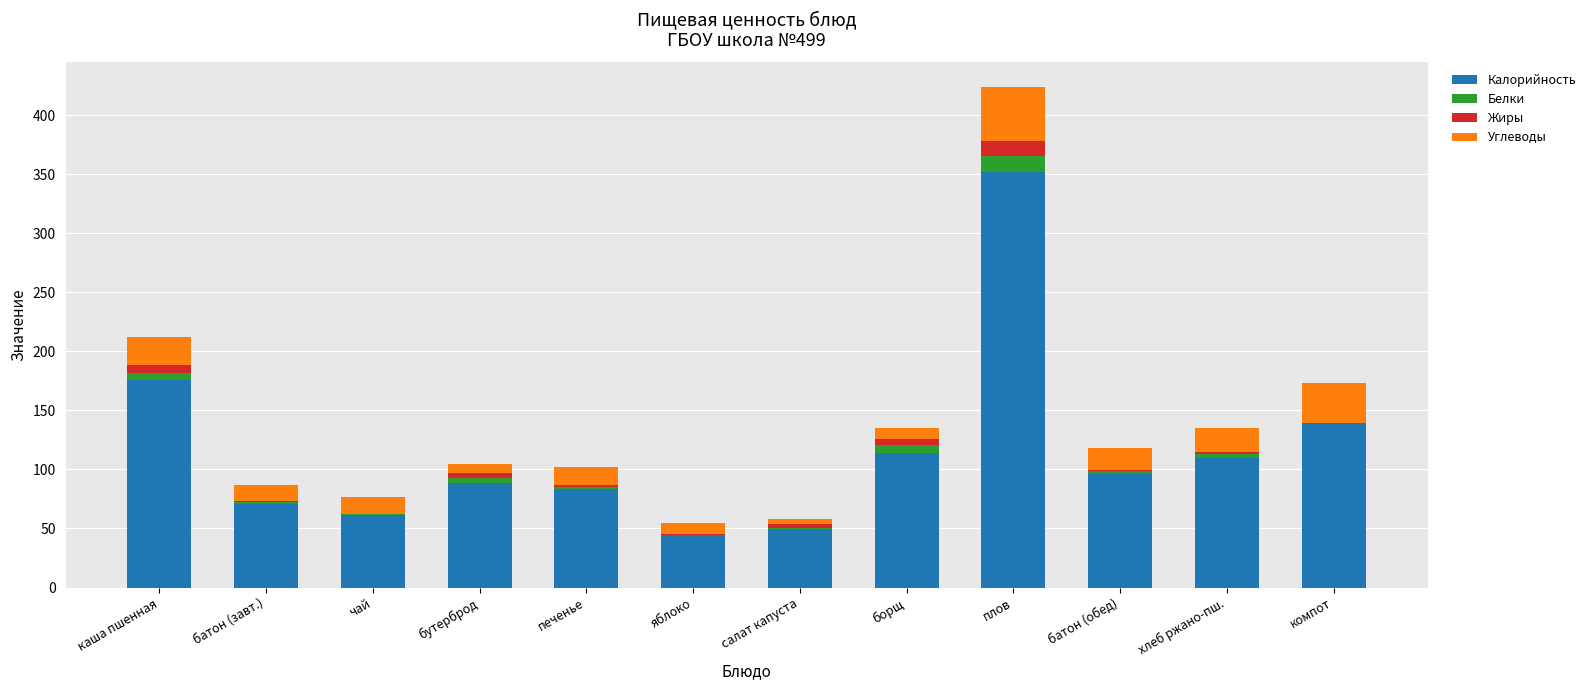

Count the number of categories in the chart.

12